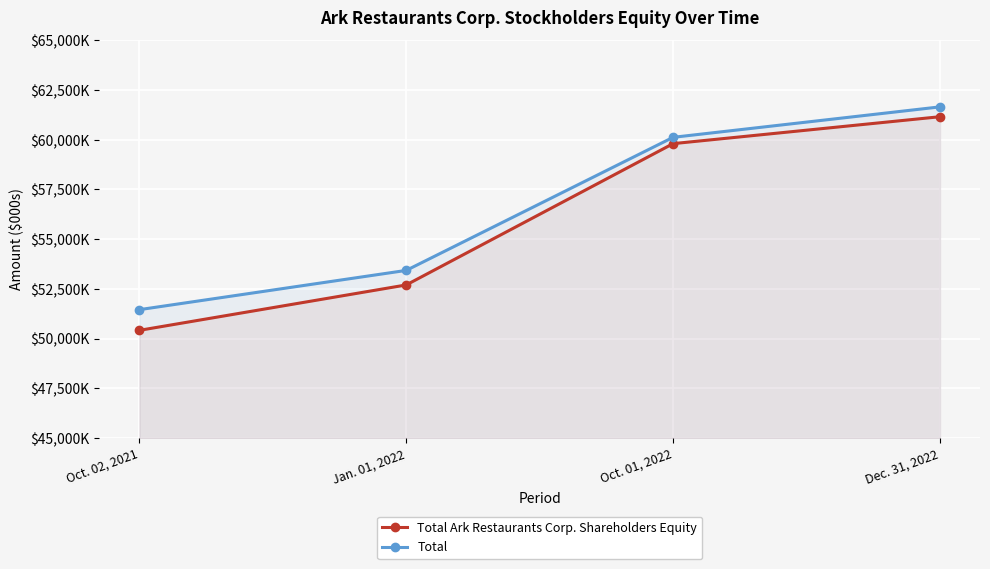

True or false: Total and Total Ark Restaurants Corp. Shareholders Equity cross at least once.

False